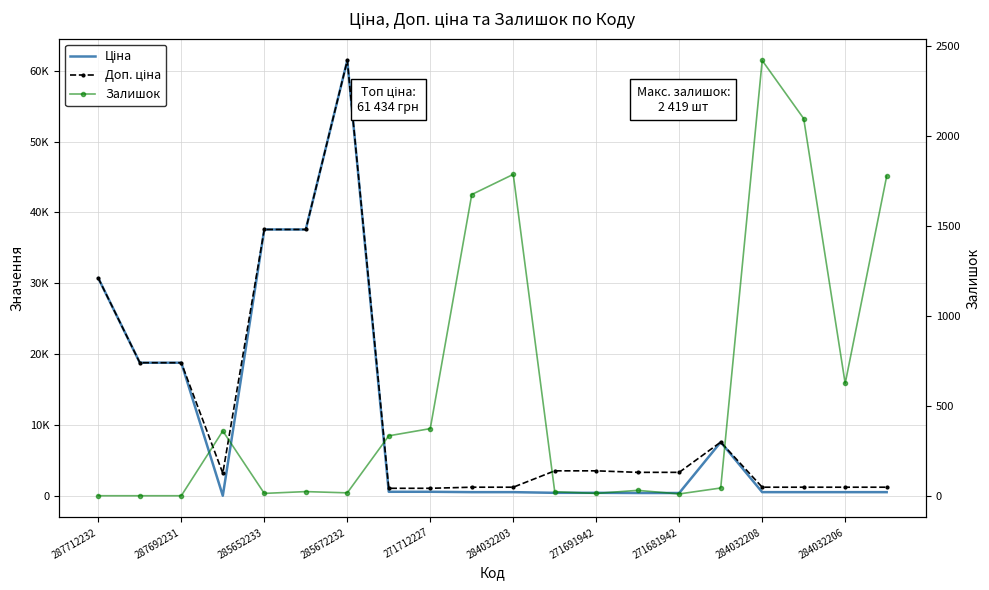

The value of Доп. ціна at 271681942 is 4414.0. True or false?

False